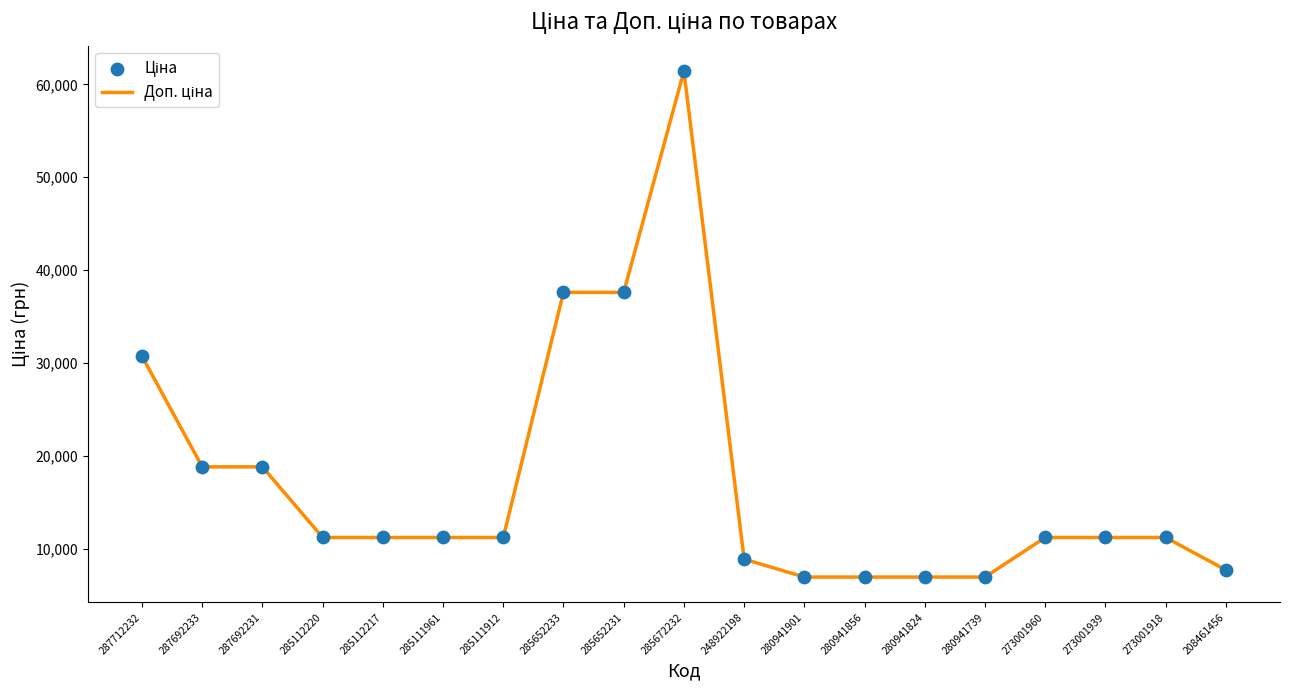

What is the ratio of the value at 287712232 to the value at 280941901?

4.4